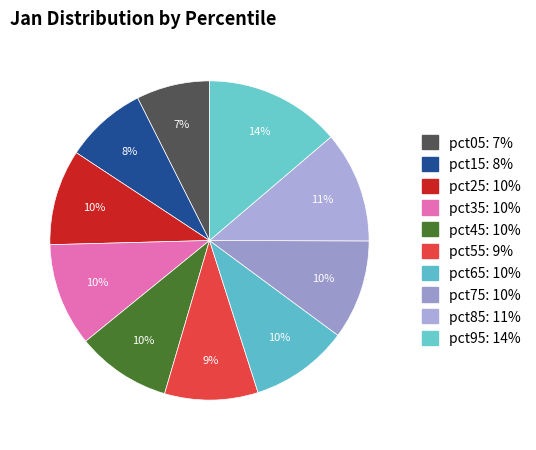

Does pct95 represent more than half of the total?

No